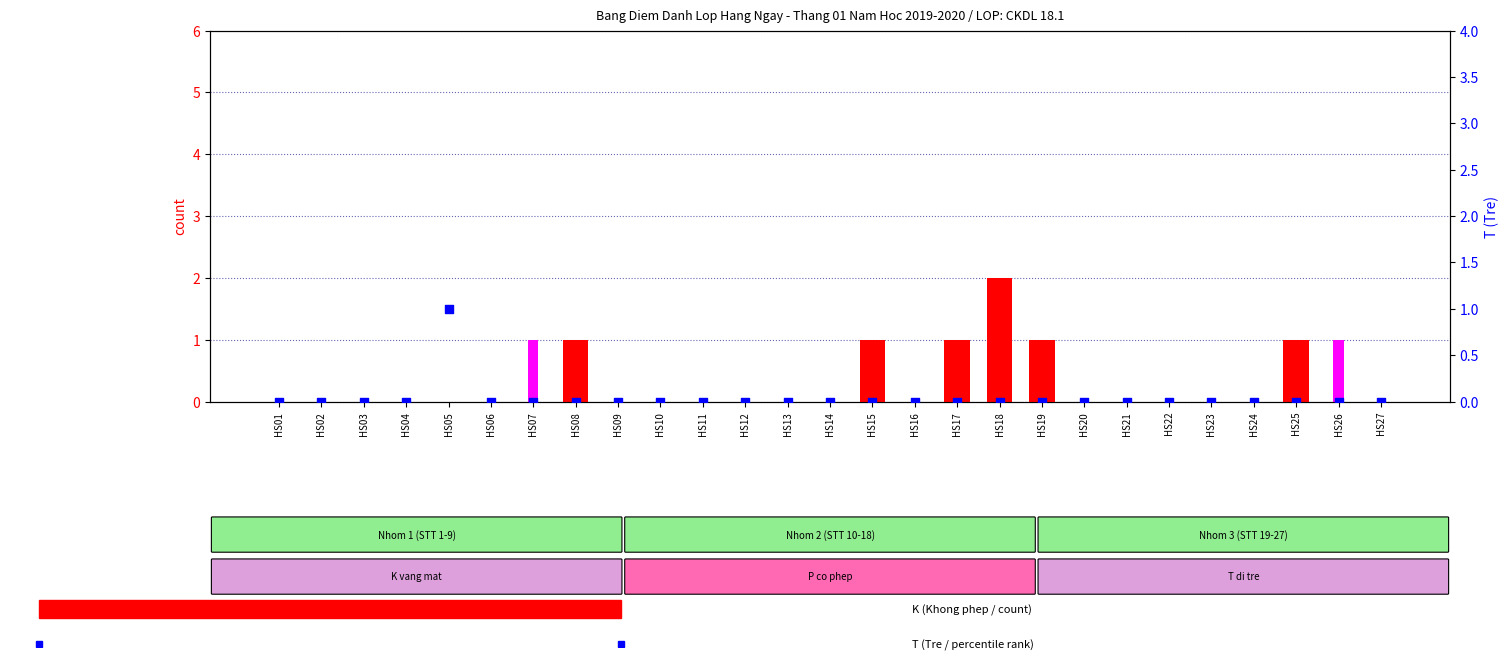

Which series reaches the maximum Y coordinate?

K (Khong phep)